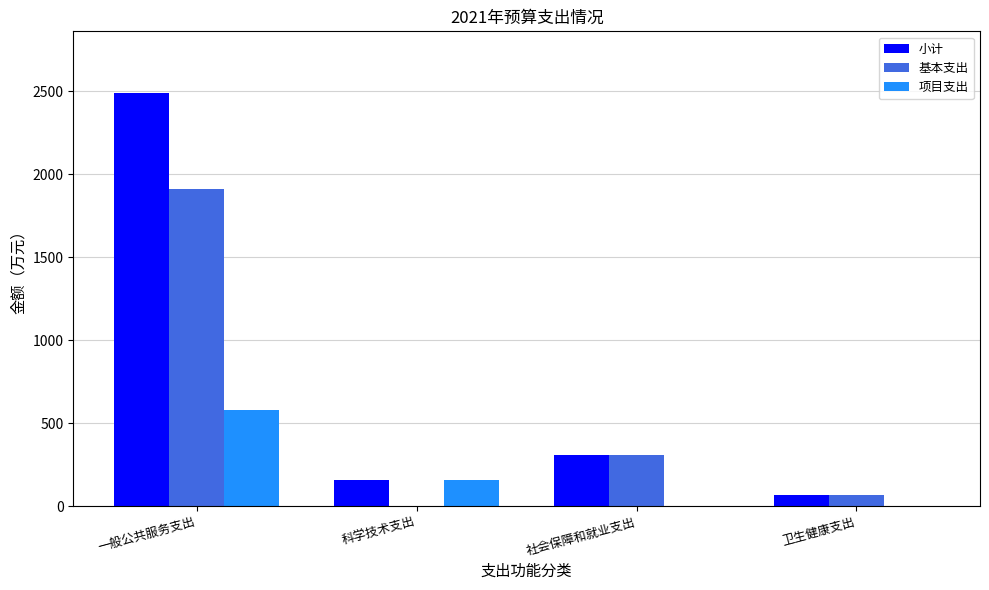

Which series has the largest total across all categories?

小计